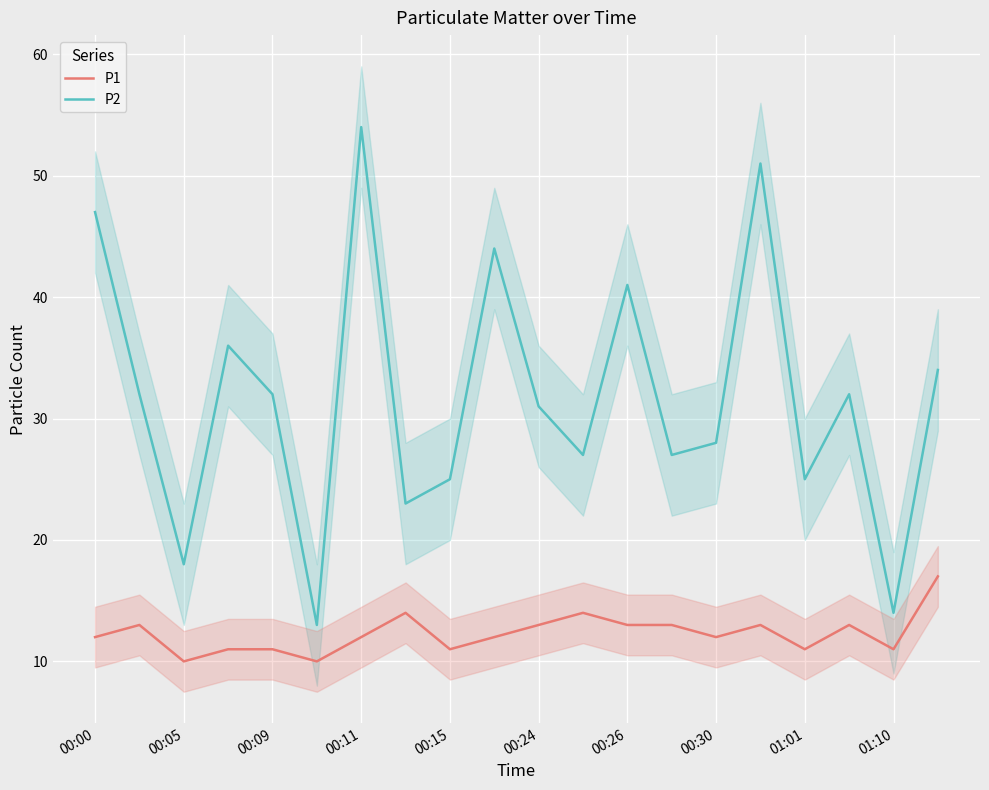

Which series has the widest spread of values?

P2